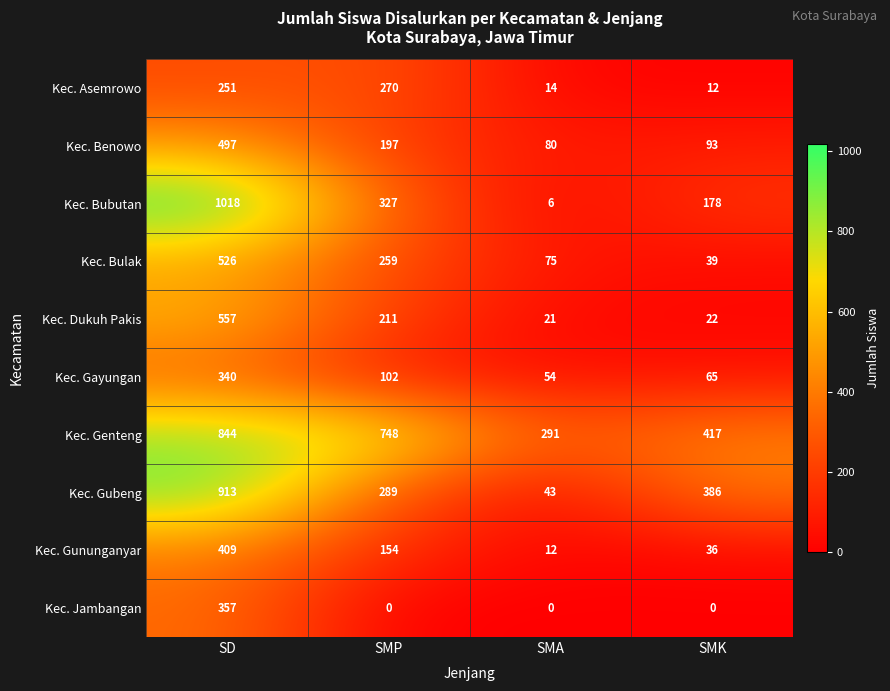

How many distinct data groups are displayed?

10